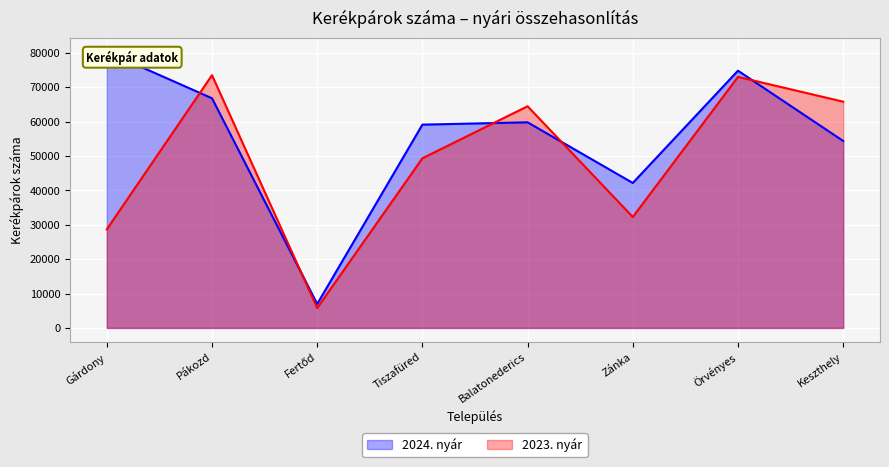

Is it true that 2023. nyár equals 64440 at Balatonederics?

True